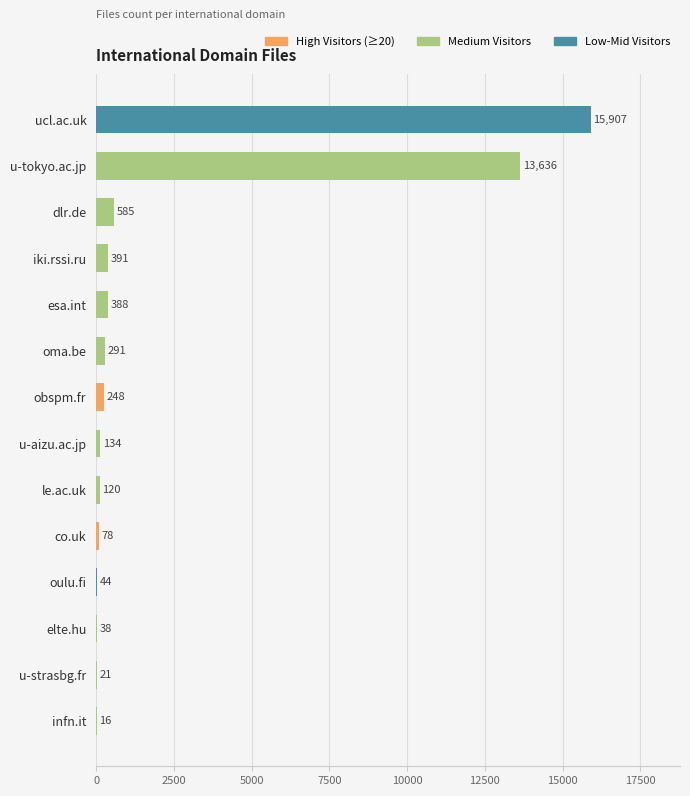

What is the greatest value displayed?

15907